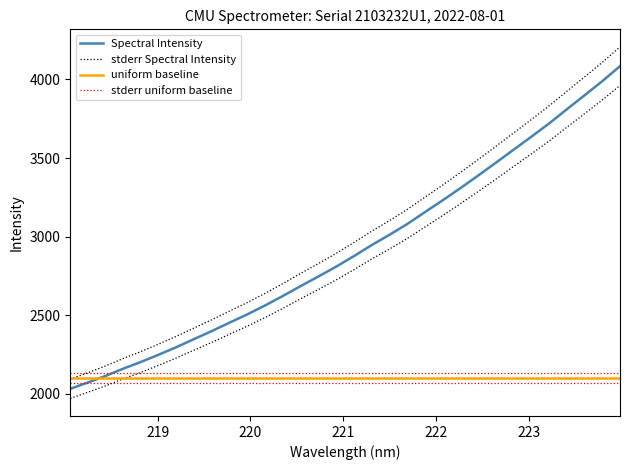

How many data points are less than 2877?

16